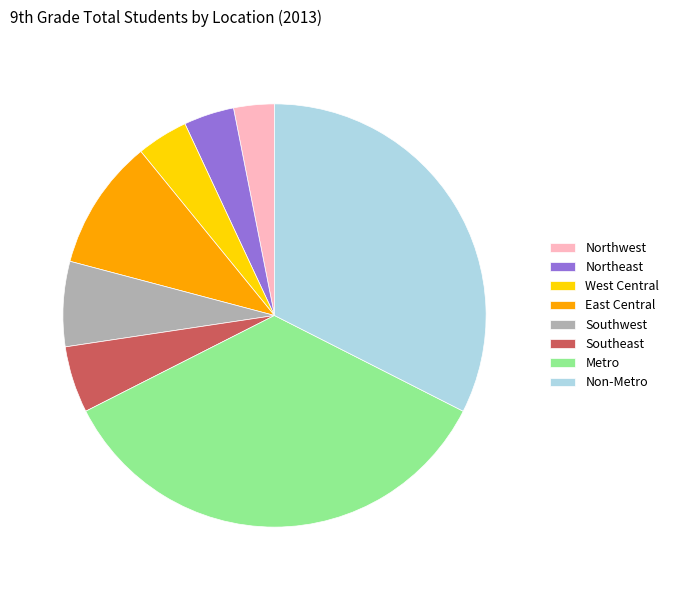

Is it true that Metro is 35% of the pie?

True